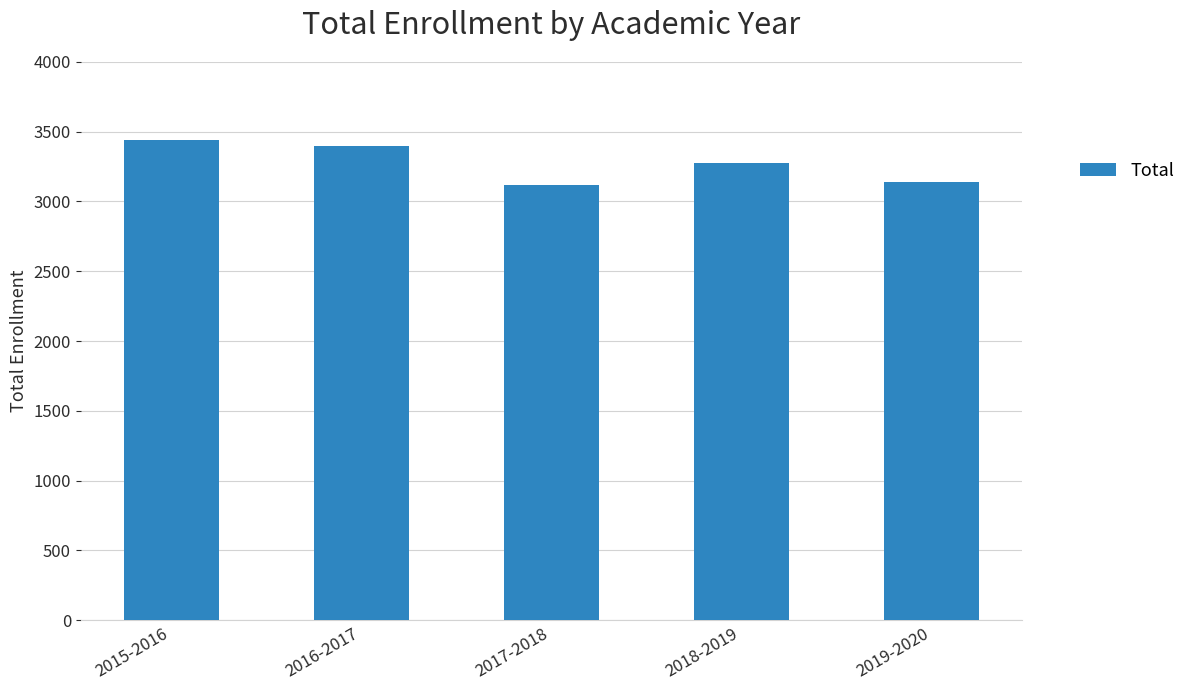

What is the smallest value displayed?

3117